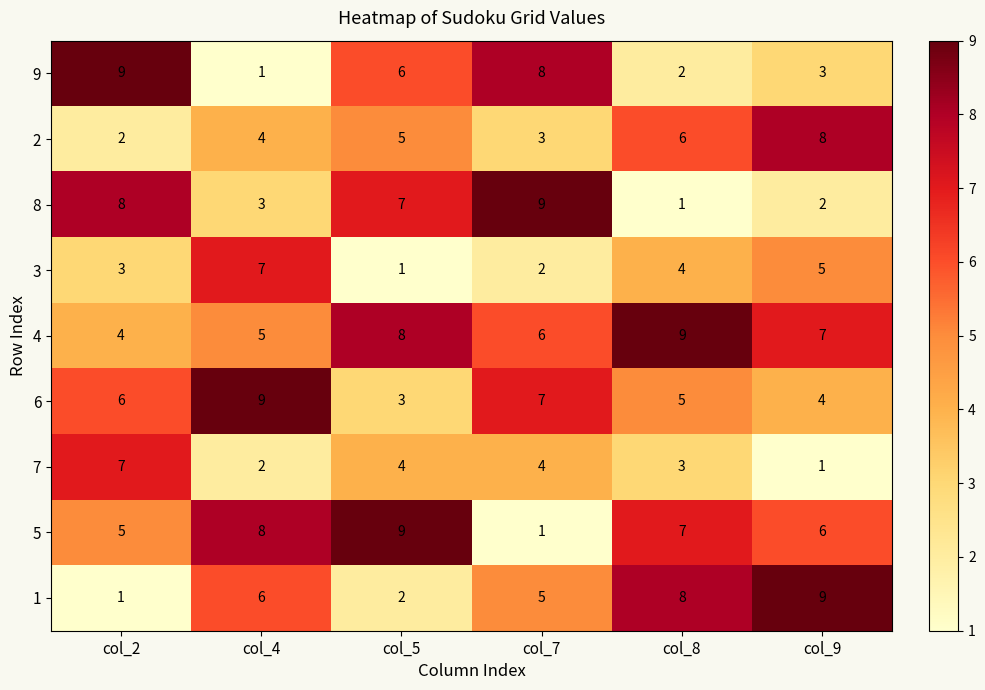

True or false: 9 has a value of 2 at col_4.

False